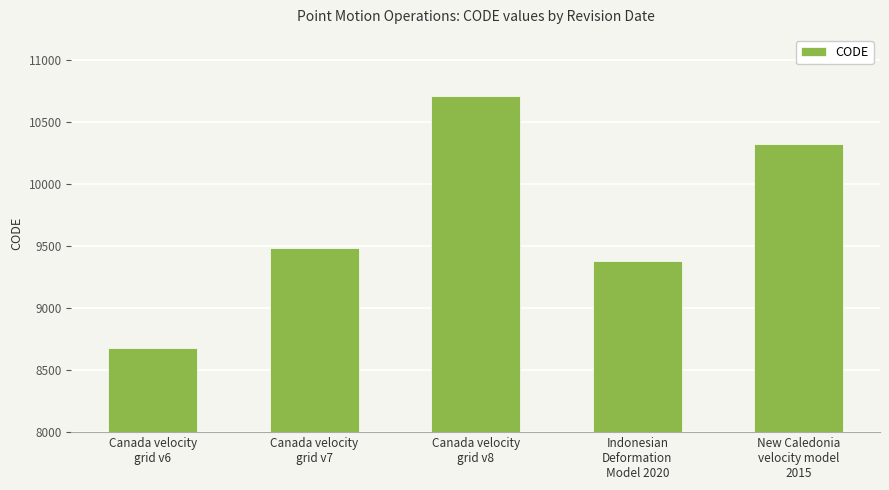

The chart shows a value of 9483 at Canada velocity
grid v7. True or false?

True